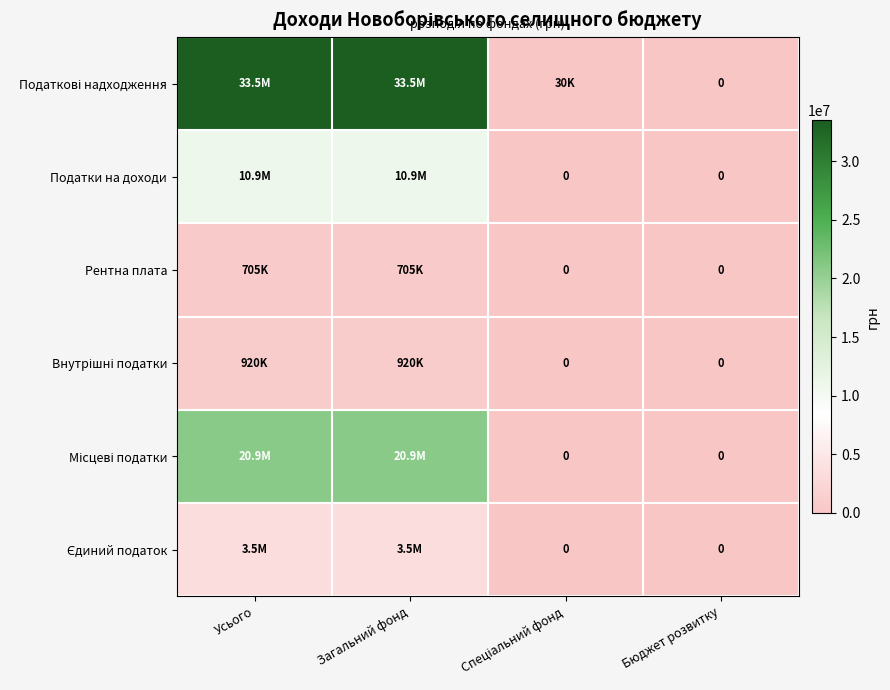

Which series has the largest range (max minus min)?

Податкові надходження